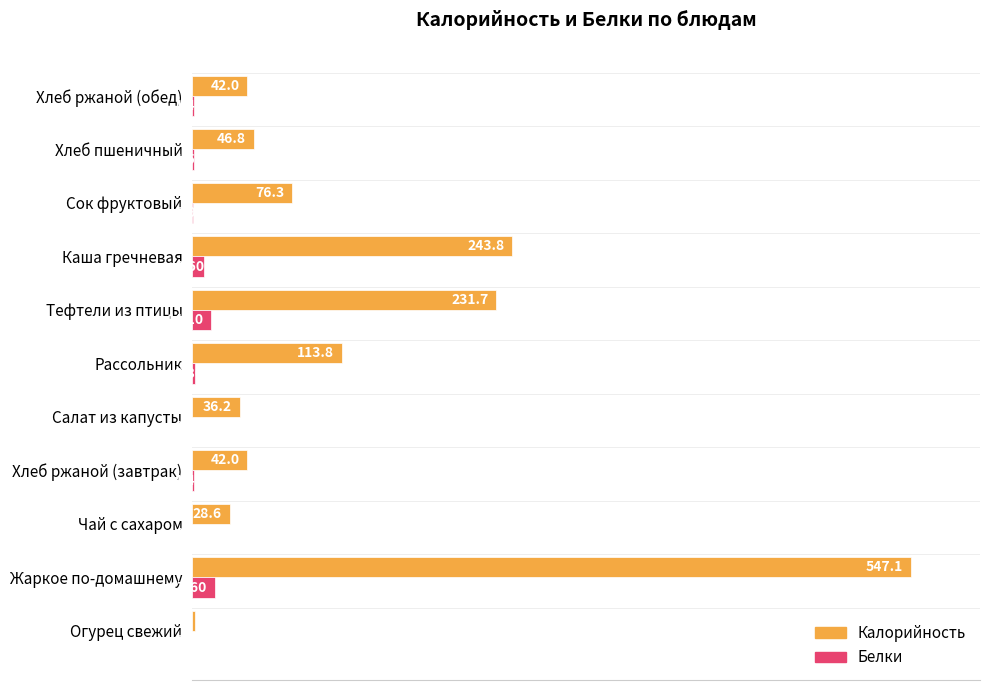

Which series changed the most between Хлеб ржаной (завтрак) and Тефтели из птицы?

Калорийность